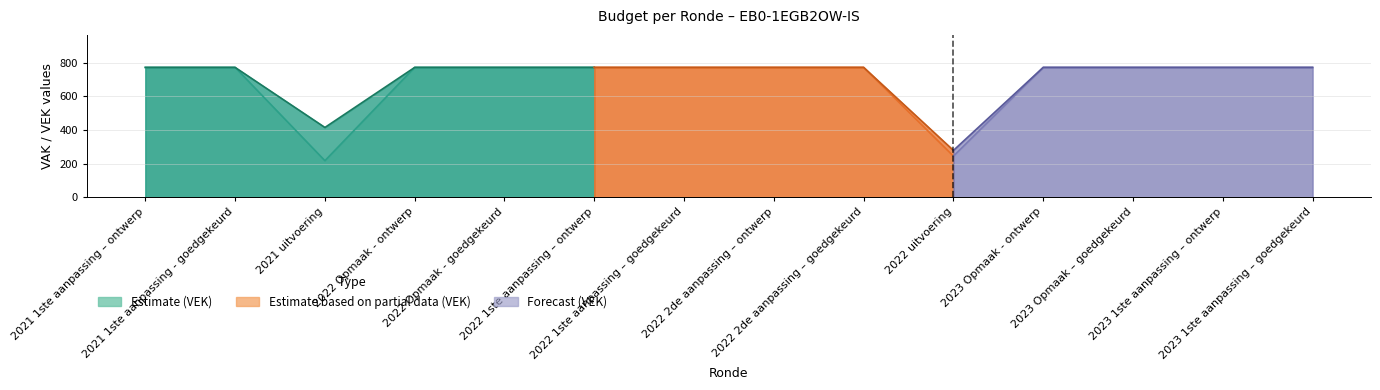

What position from the left is 2021 uitvoering?

3